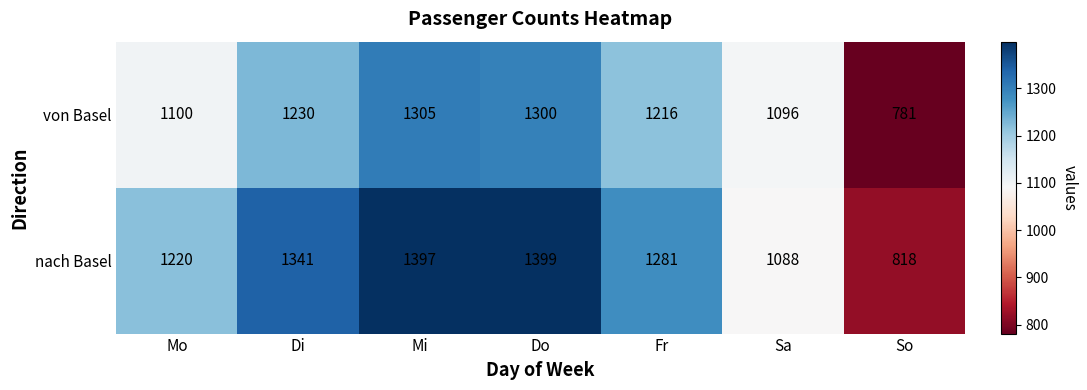

Reading left to right, what are all the values shown in this chart?

von Basel: Mo=1100	Di=1230	Mi=1305	Do=1300	Fr=1216	Sa=1096	So=781
nach Basel: Mo=1220	Di=1341	Mi=1397	Do=1399	Fr=1281	Sa=1088	So=818